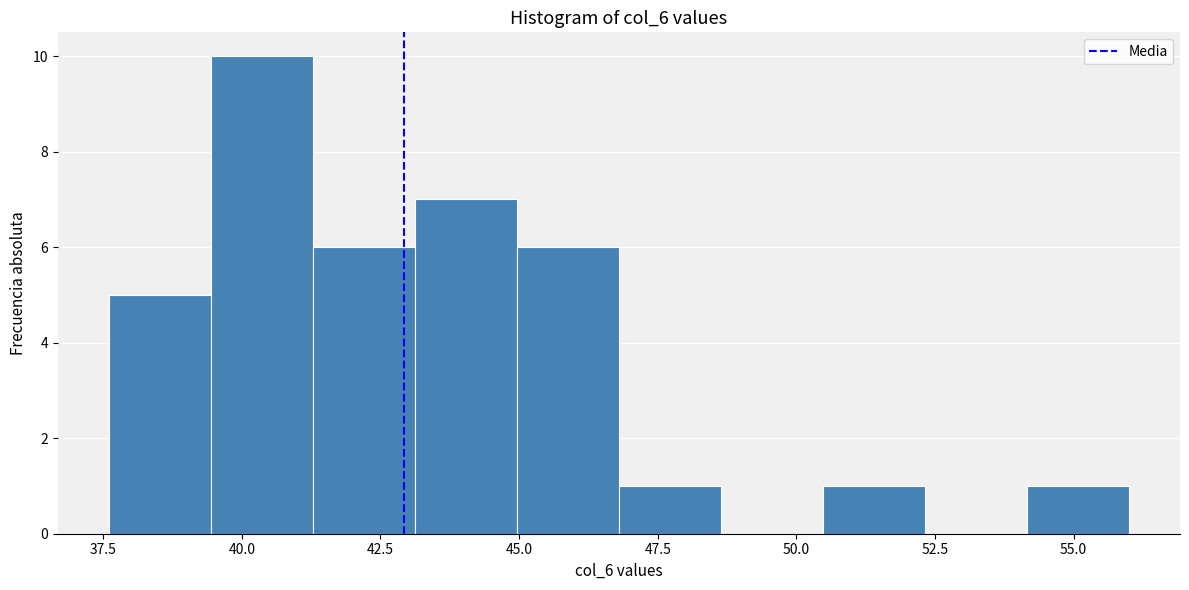

Around what value on the x-axis is the tallest bar? Give the approximate position of its centre, as read against the axis.

40.5